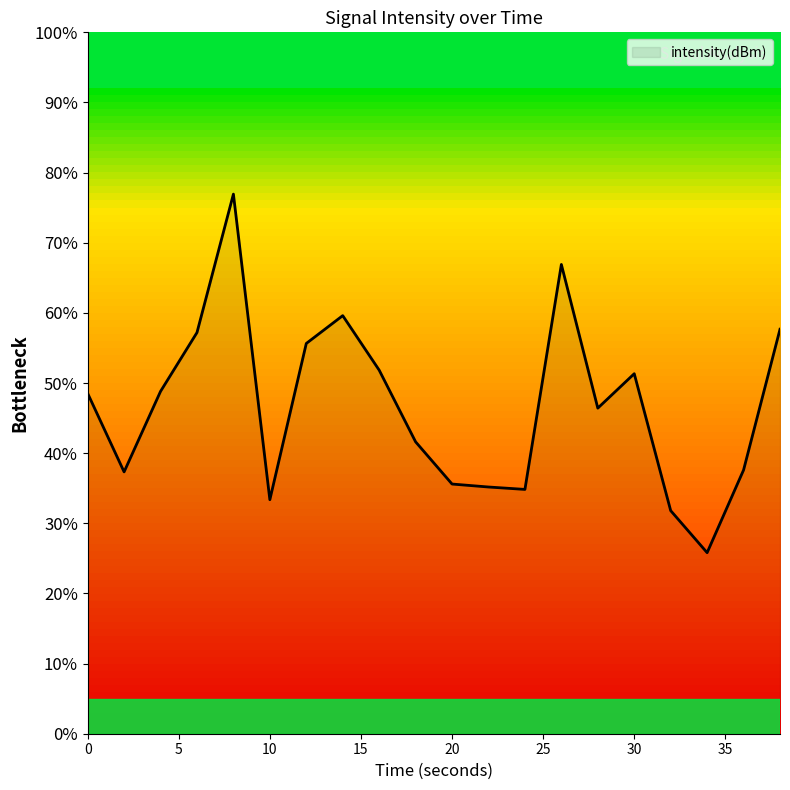

What is the minimum value shown in the chart?

25.8